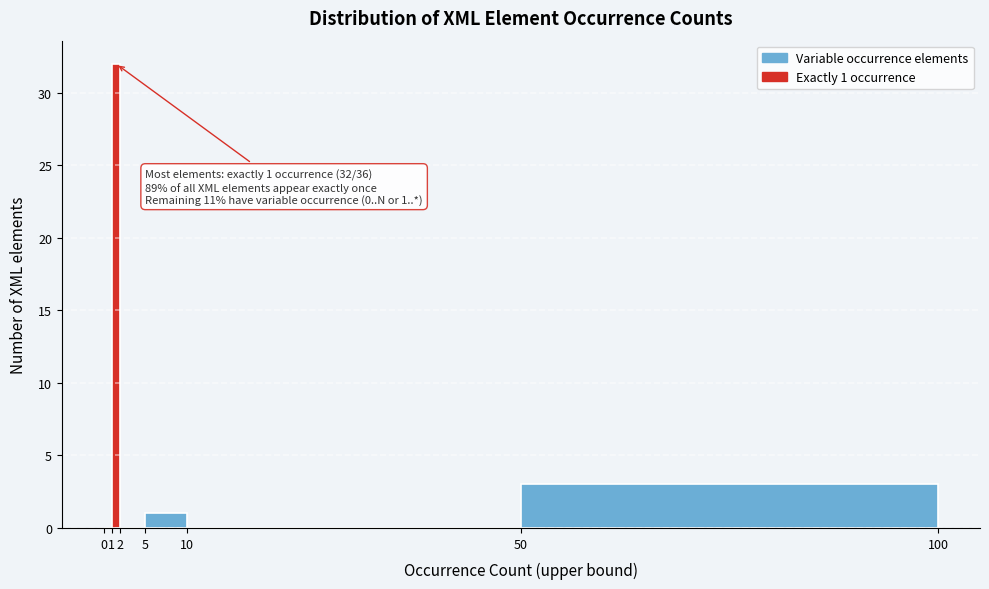

Over which range of the x-axis is the bar tallest?

1 to 2